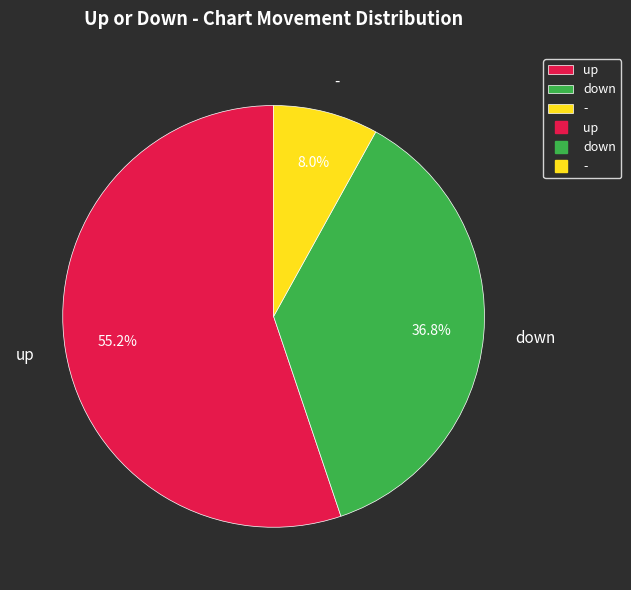

To the nearest percent, what is the difference between the - and down slice percentages?

29%